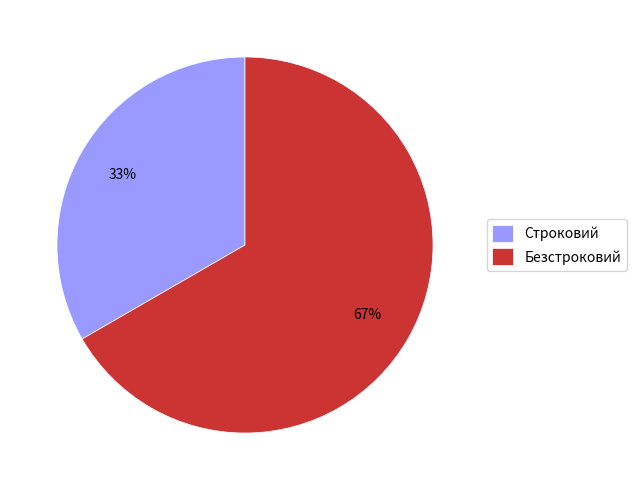

Is the sum of Безстроковий and Строковий greater than half?

Yes